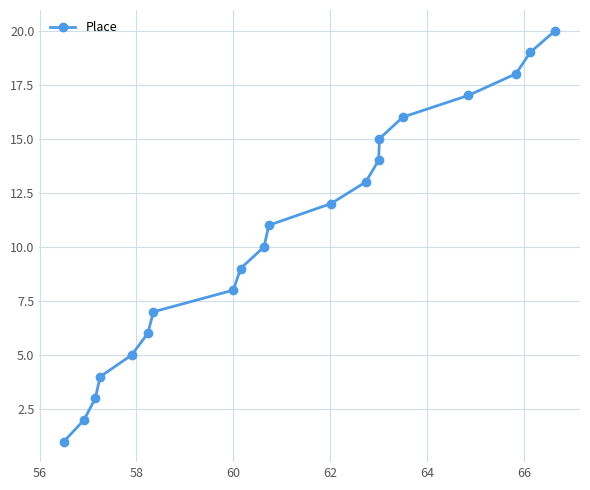

What is the maximum value shown in the chart?

20